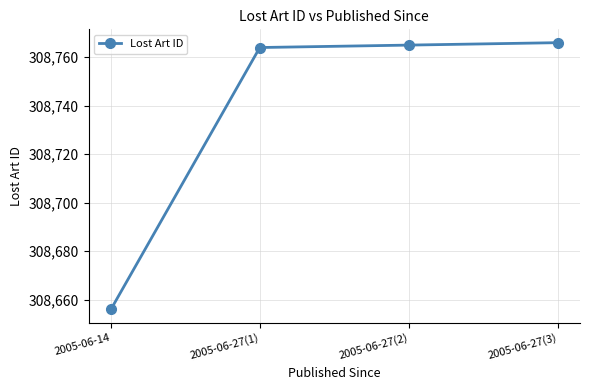

What is the label of the 3rd point from the right?

2005-06-27(1)